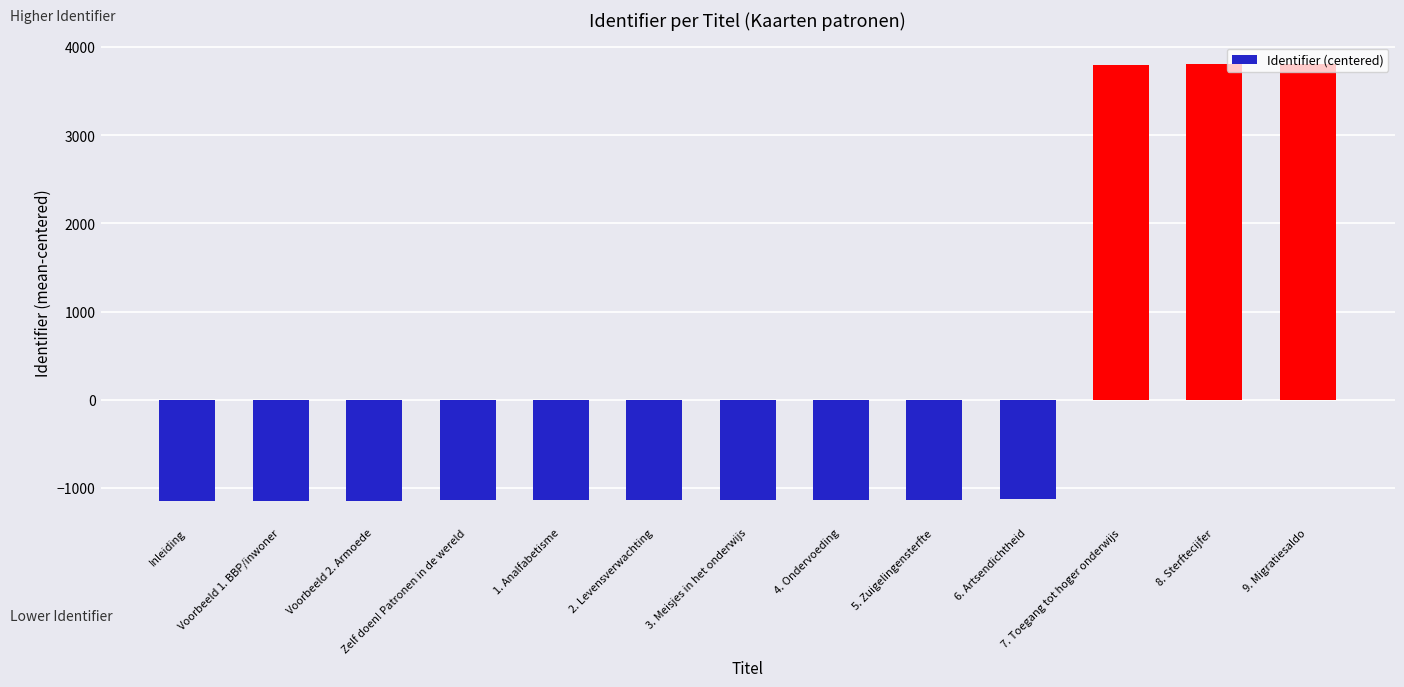

How many values are below -1138?

7